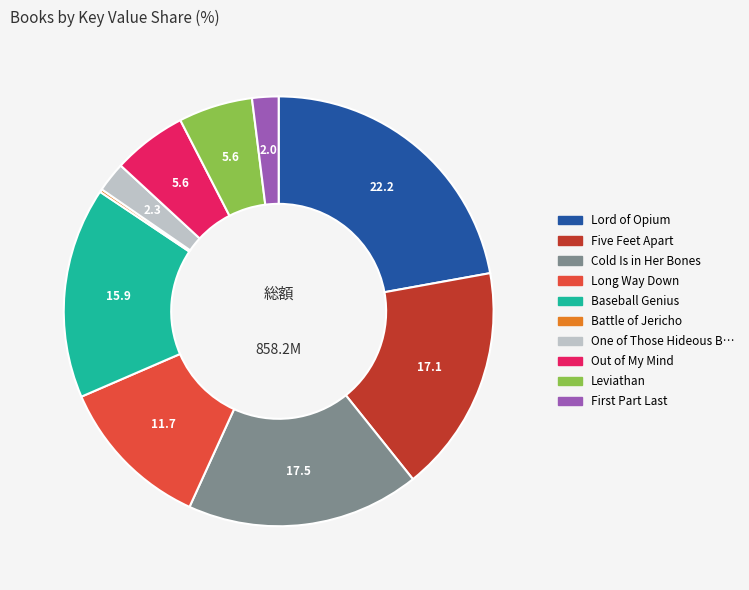

Is there a majority slice in this chart?

No